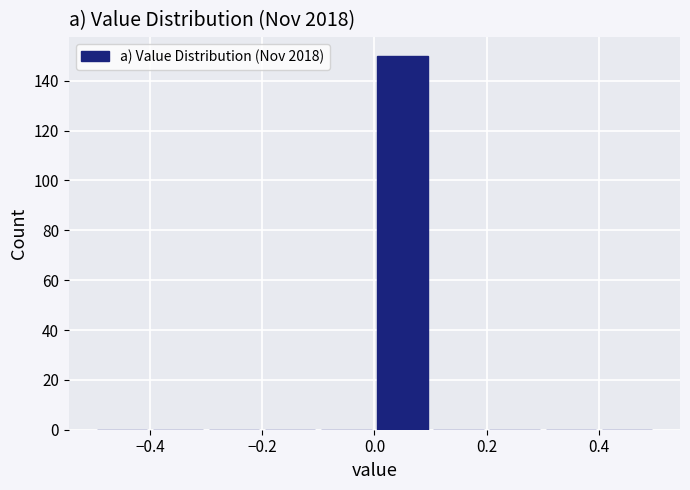

Which range on the x-axis has the tallest bar?

0.0 to 0.1